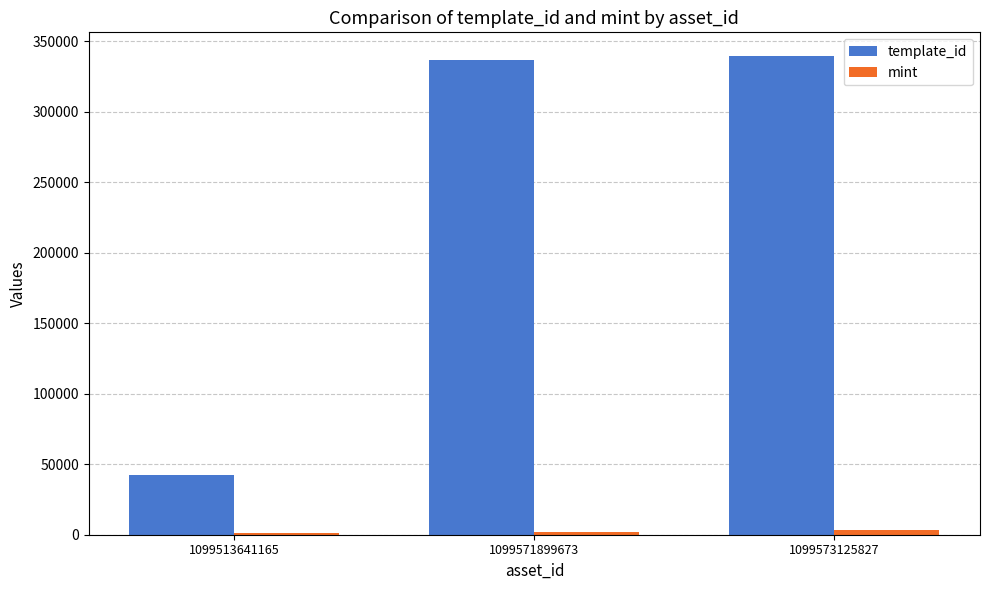

How many categories are shown in the chart?

3